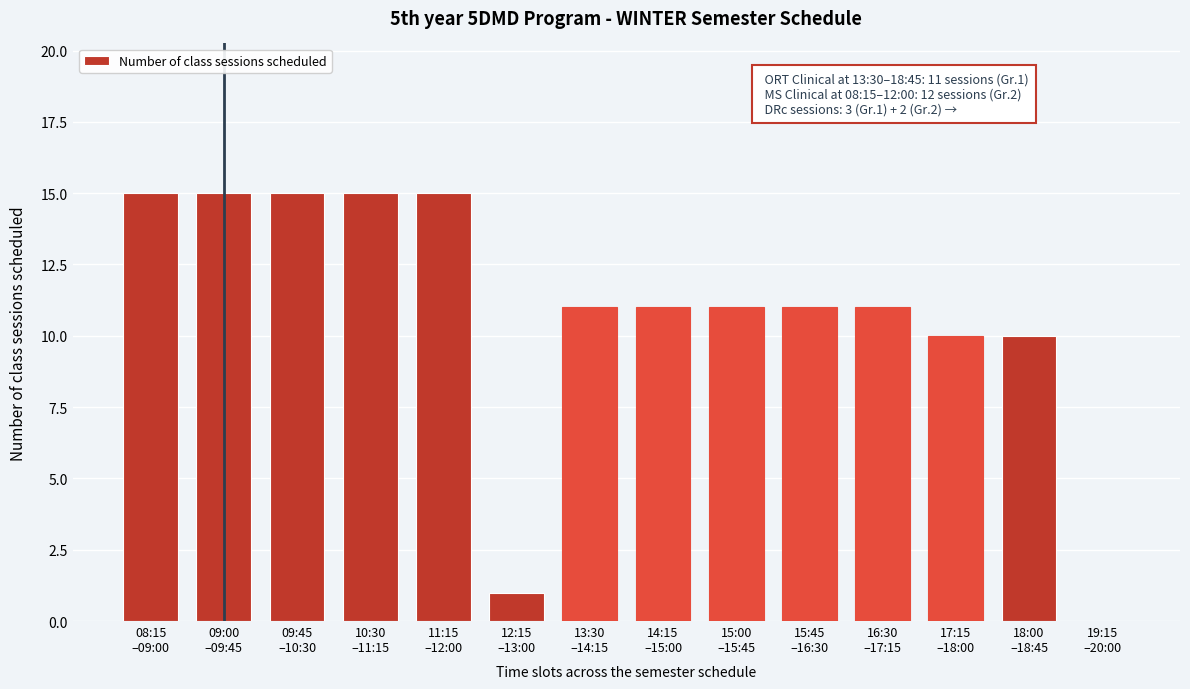

What is the maximum value shown in the chart?

15